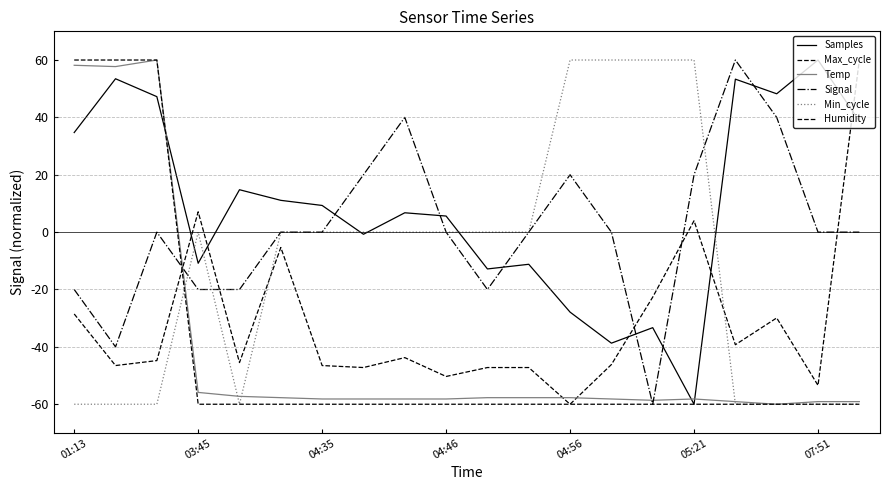

Does the chart display data point markers on the line(s)?

No